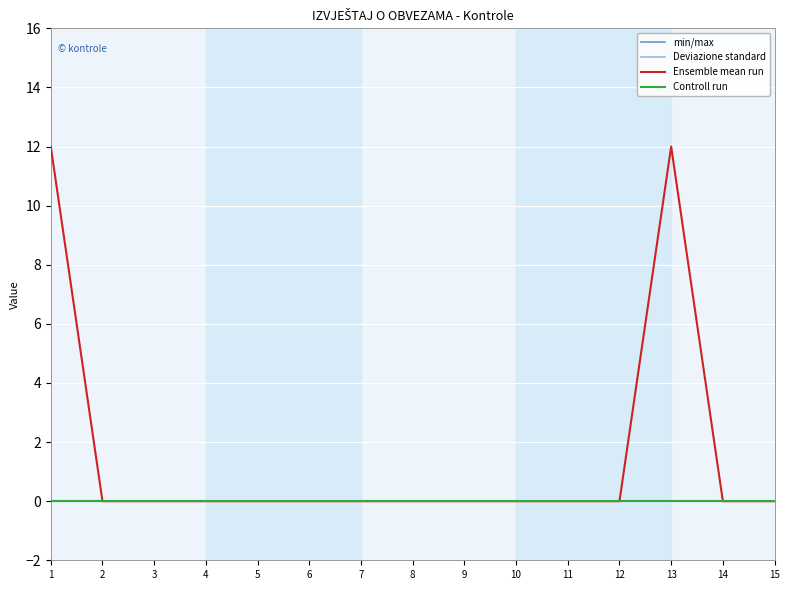

What is the difference between the highest and lowest values at 13?

12